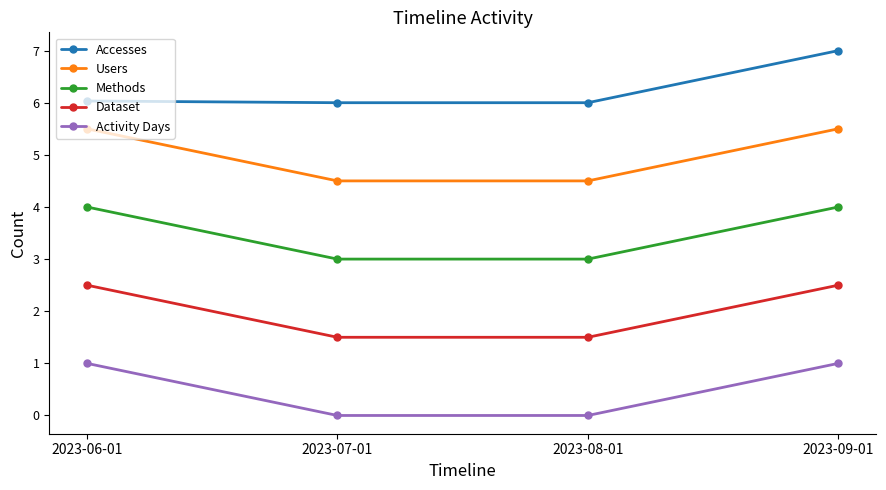

List the series in order of their peak value, lowest first.

Activity Days, Dataset, Methods, Users, Accesses